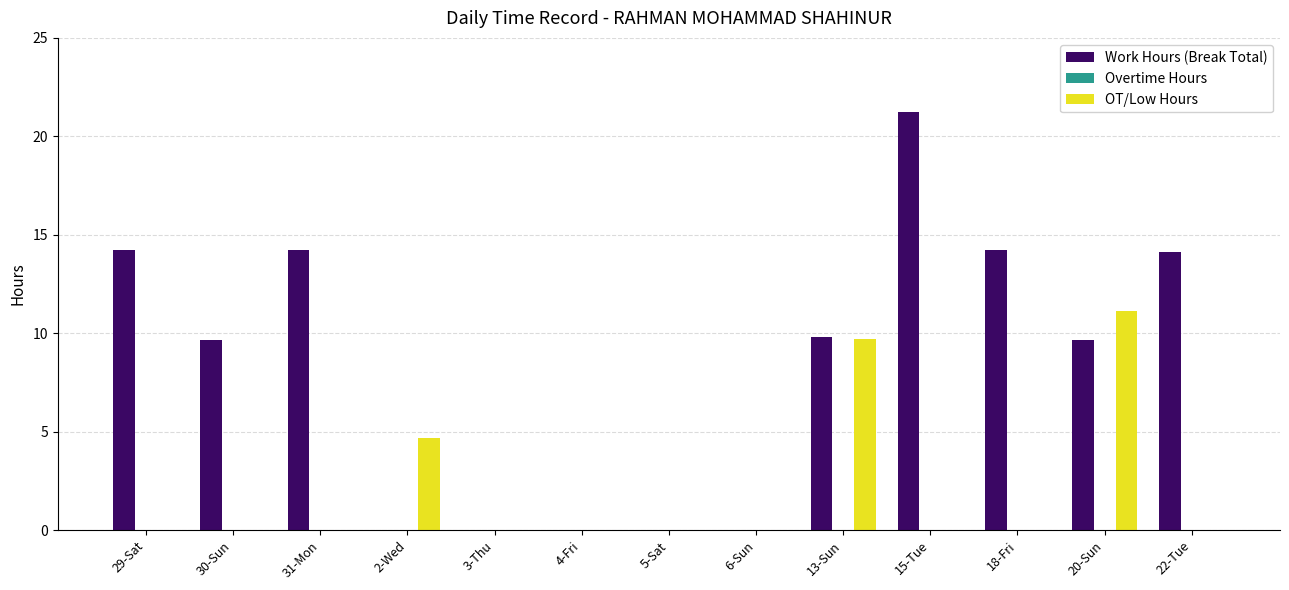

What is the difference between the Work Hours (Break Total) values at 4-Fri and 18-Fri?

14.2